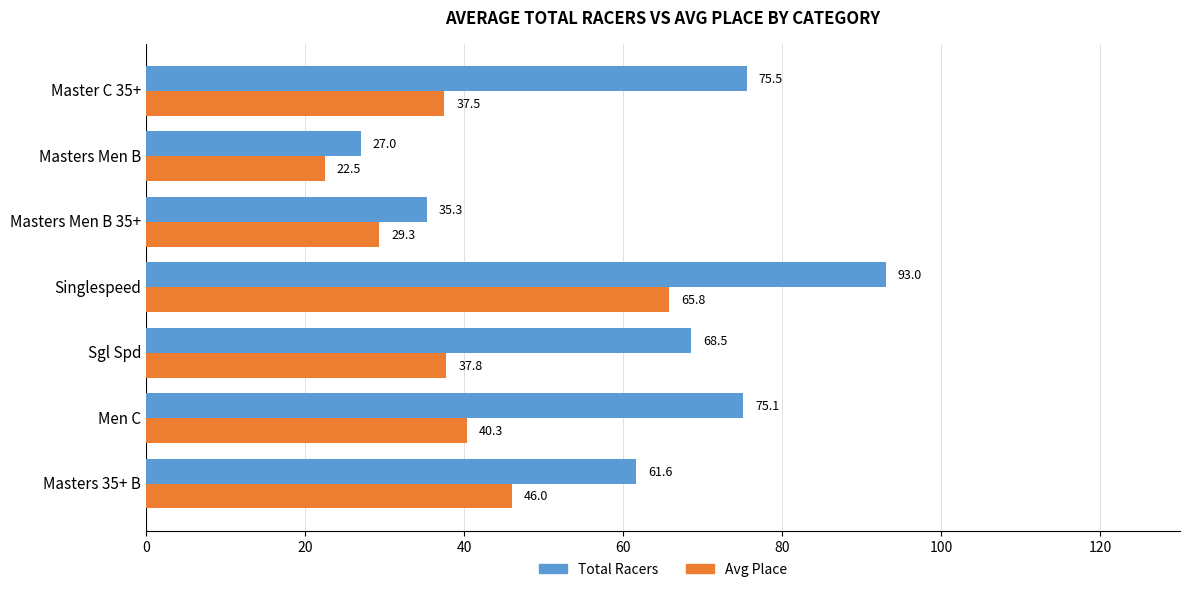

What are all the series names shown in the legend?

Total Racers, Avg Place